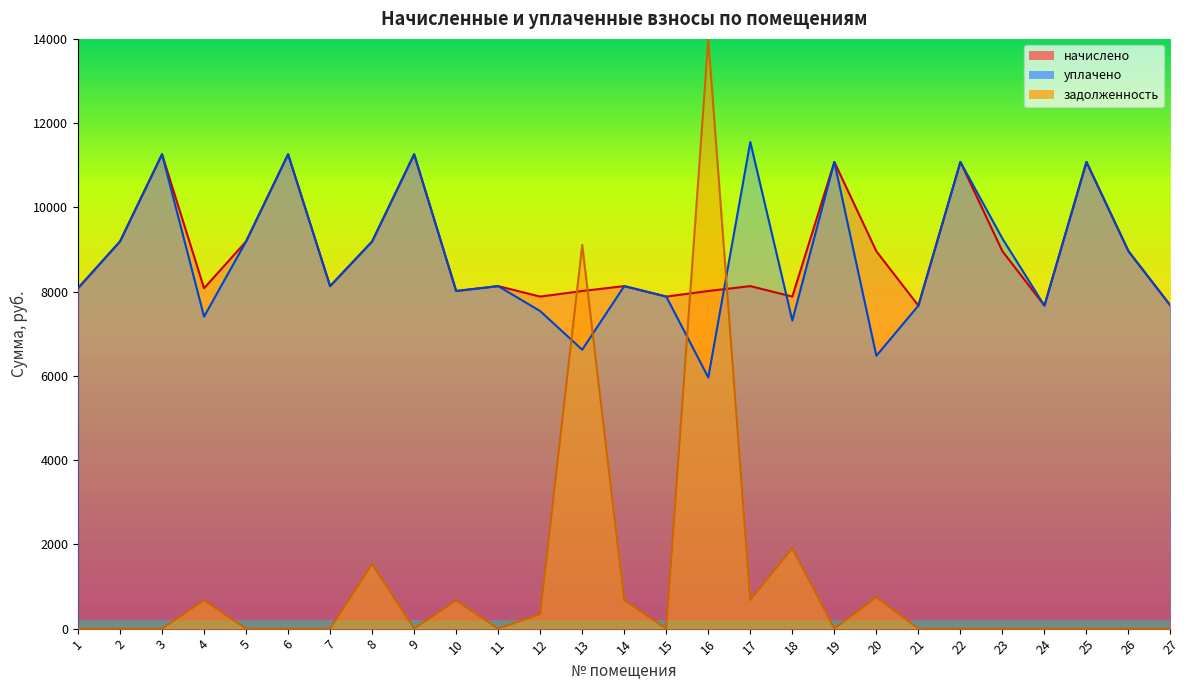

What is the sum of all задолженность values?

30324.2